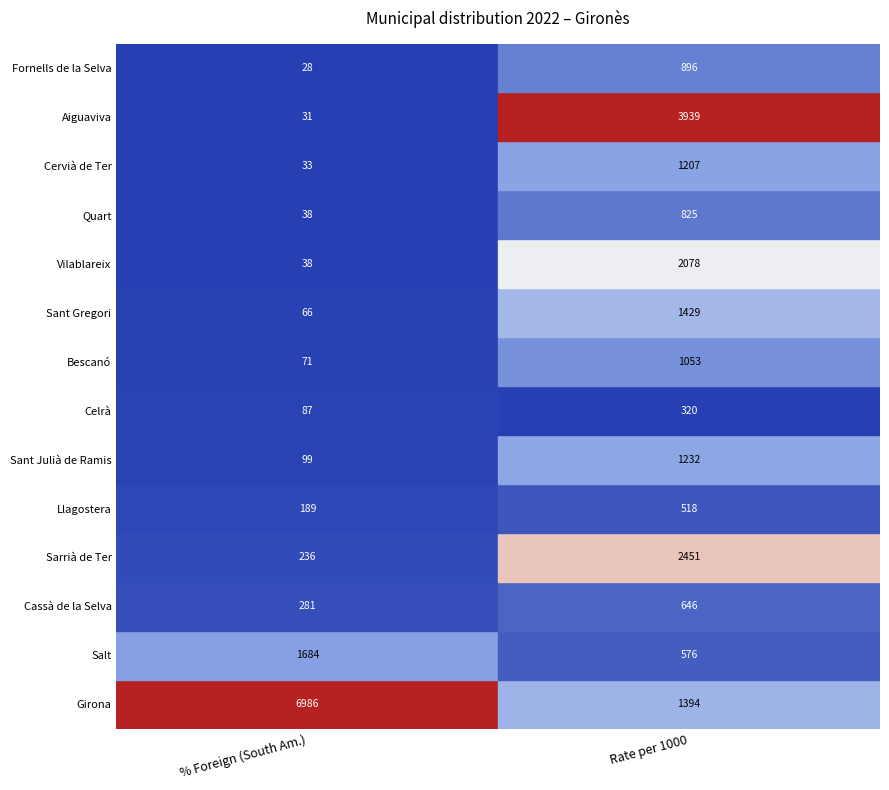

What is the total value across all series at 0?

9867